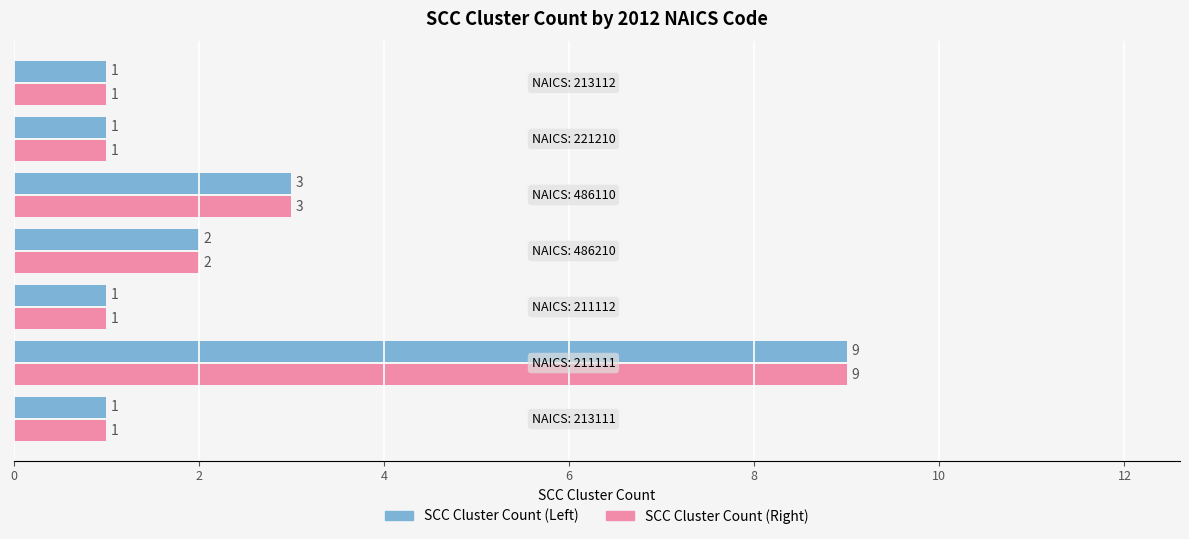

What is the maximum value for SCC Cluster Count (Right)?

9